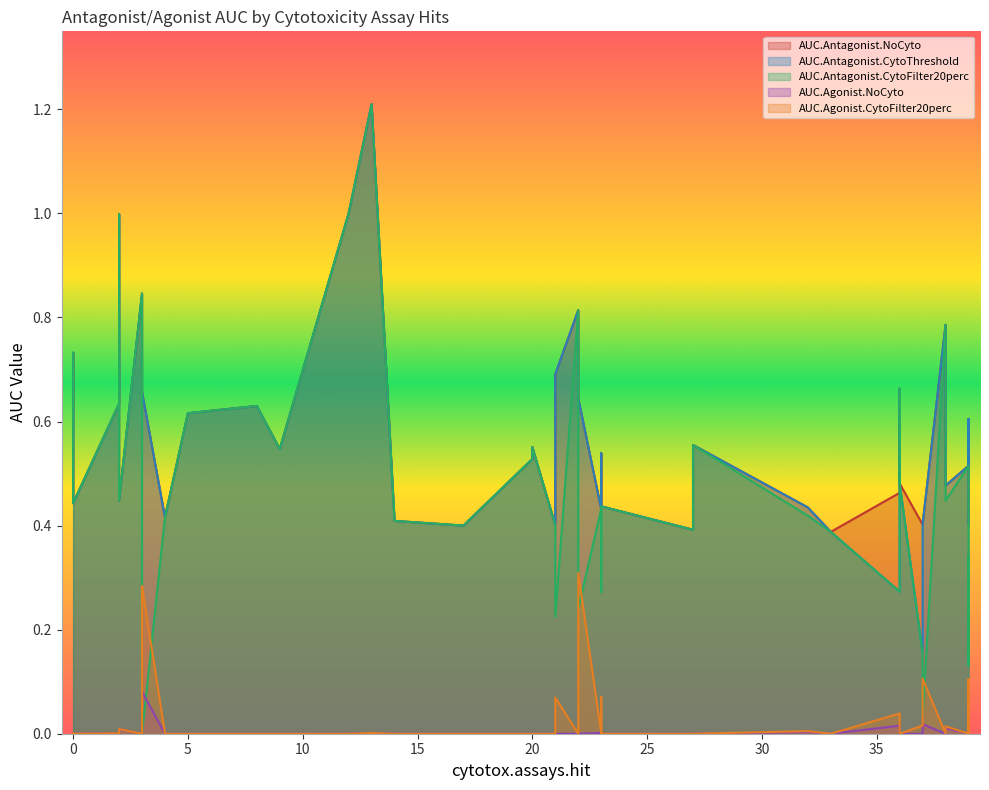

Which category has the lowest value in the AUC.Agonist.NoCyto series?

12